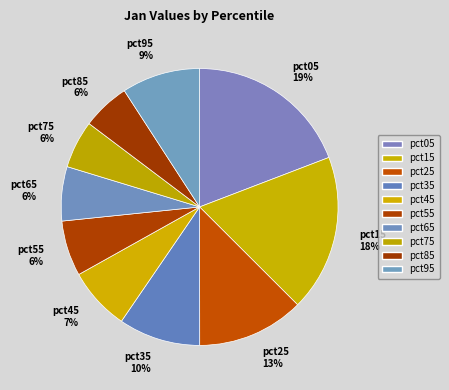

What is the ratio of the value at pct85 to the value at pct05?

0.3